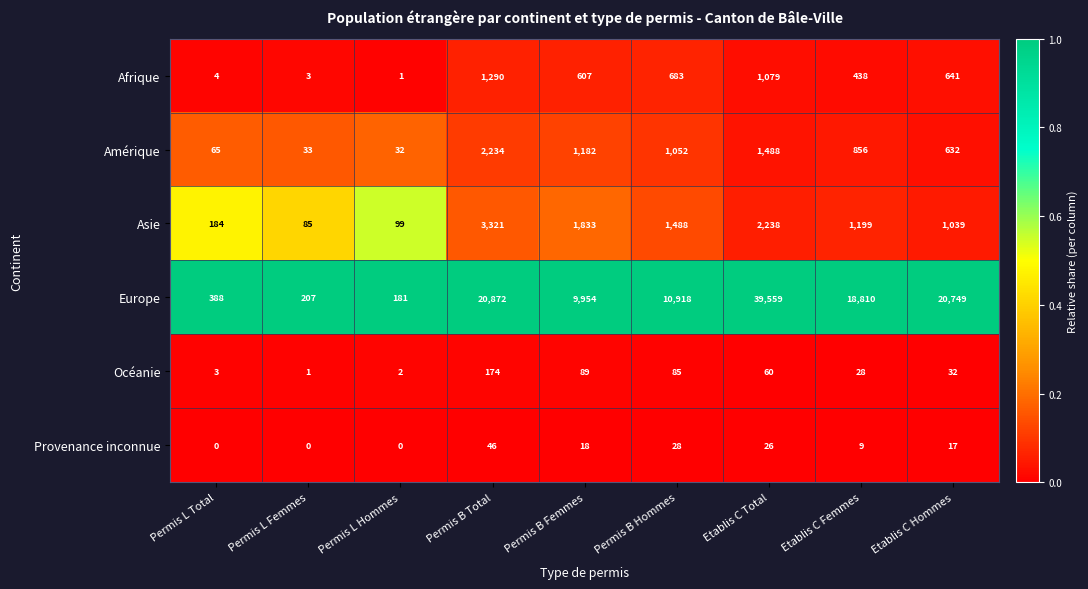

Which series has the largest range (max minus min)?

Europe